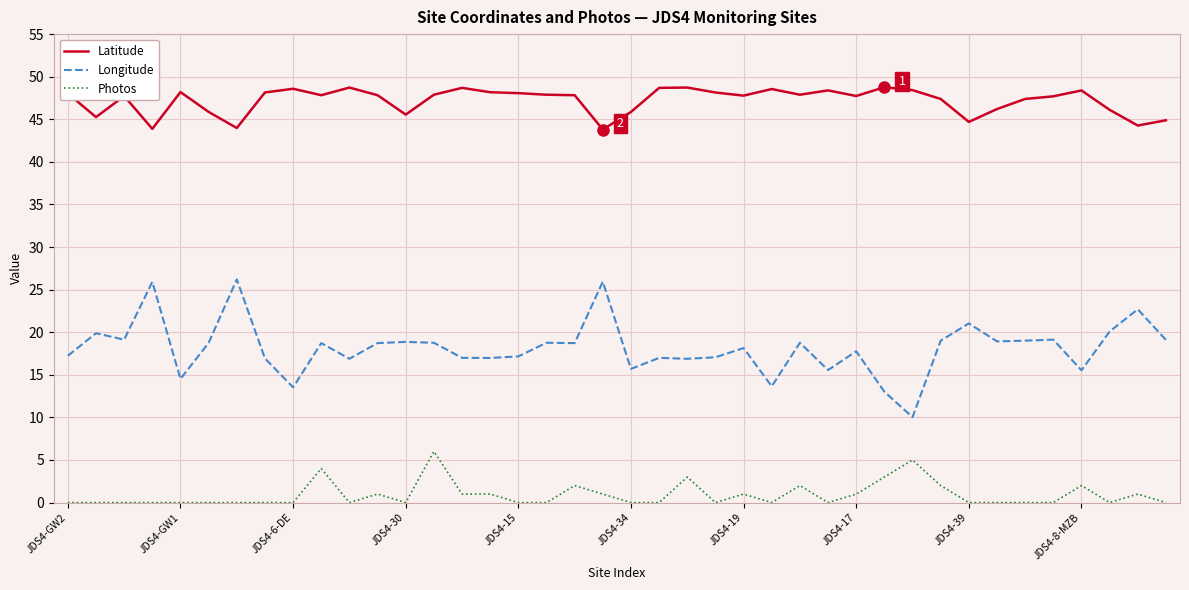

What is the difference between the maximum and minimum values in the Latitude series?

5.0